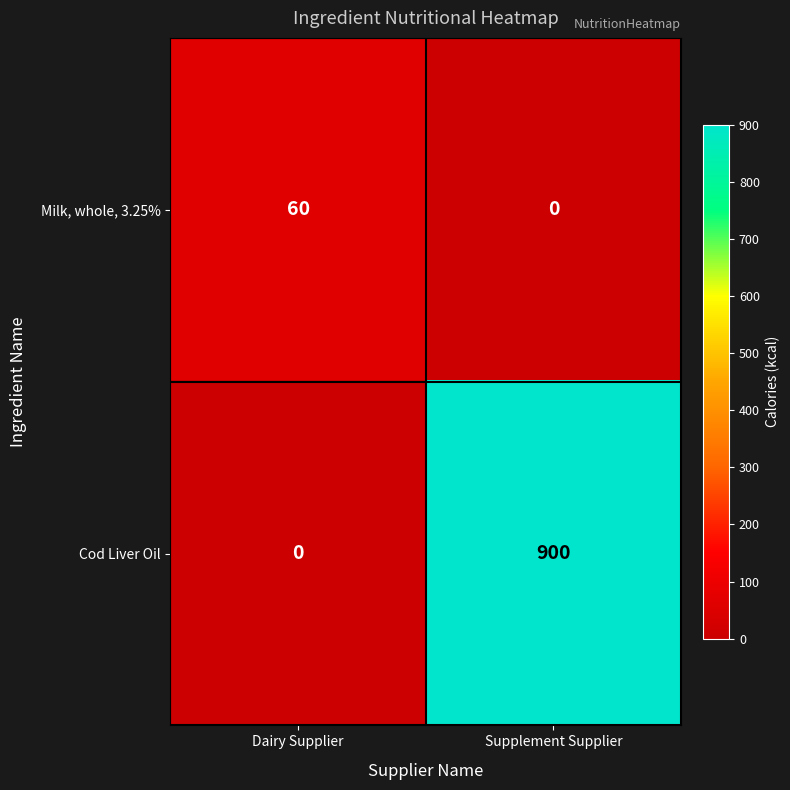

Reading right to left, what are all the values shown in this chart?

Milk, whole, 3.25%: 0	60
Cod Liver Oil: 900	0